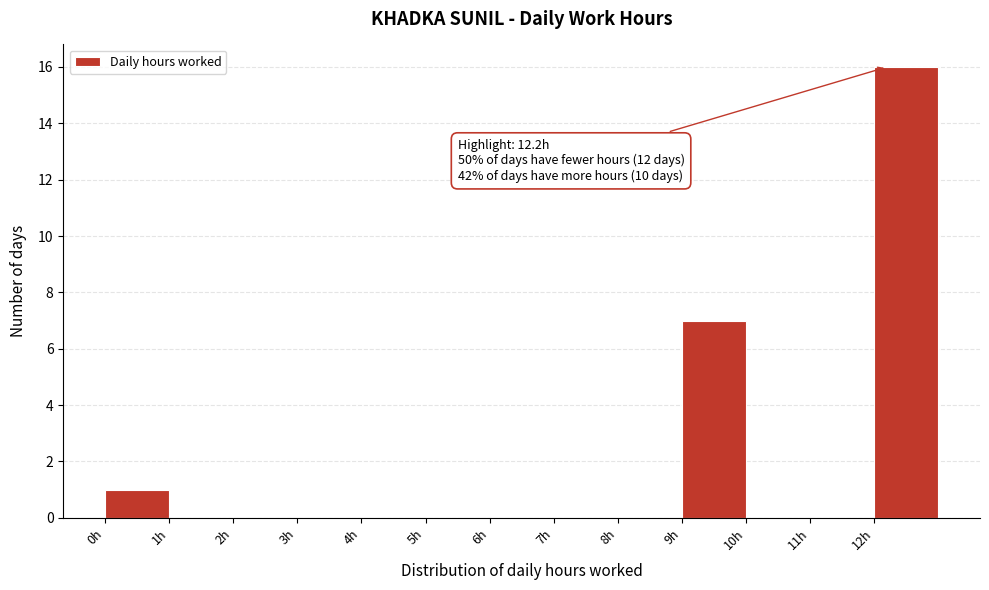

Which range on the x-axis has the tallest bar?

12 to 13